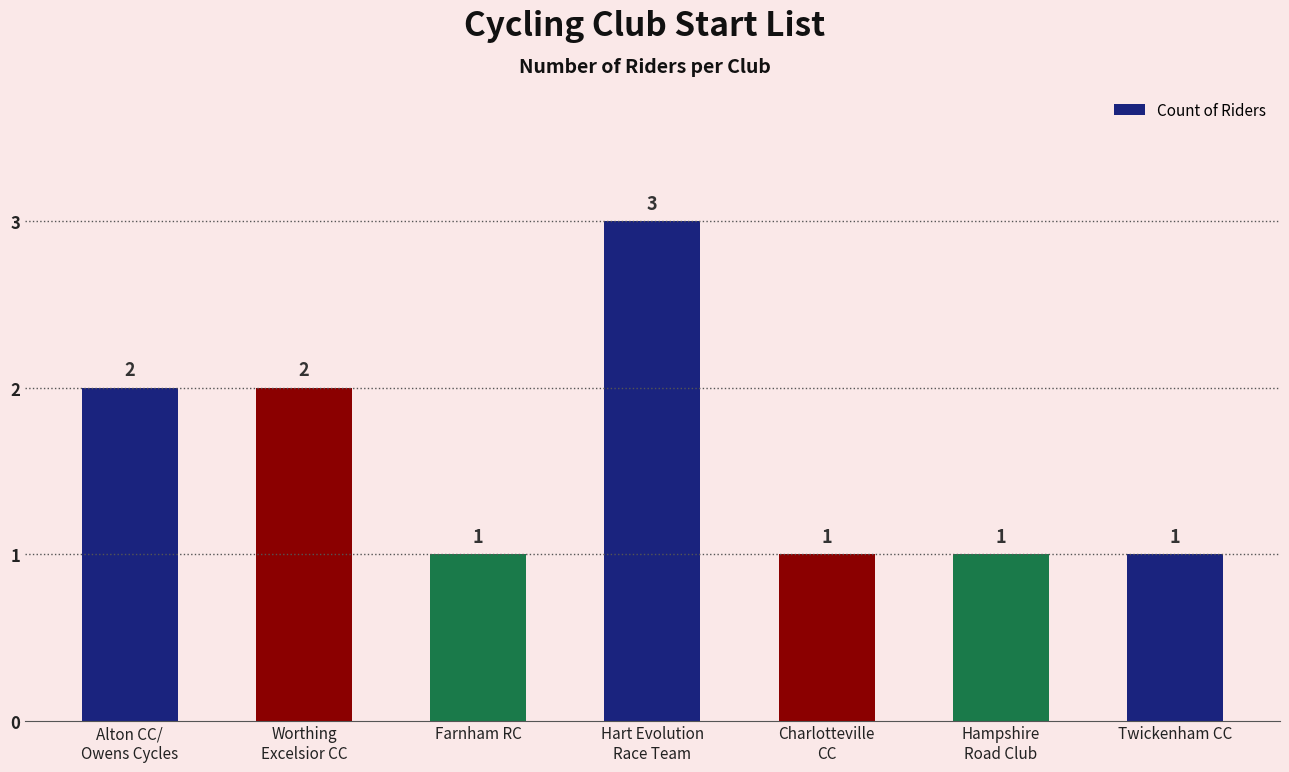

The value at Twickenham CC is 0. True or false?

False